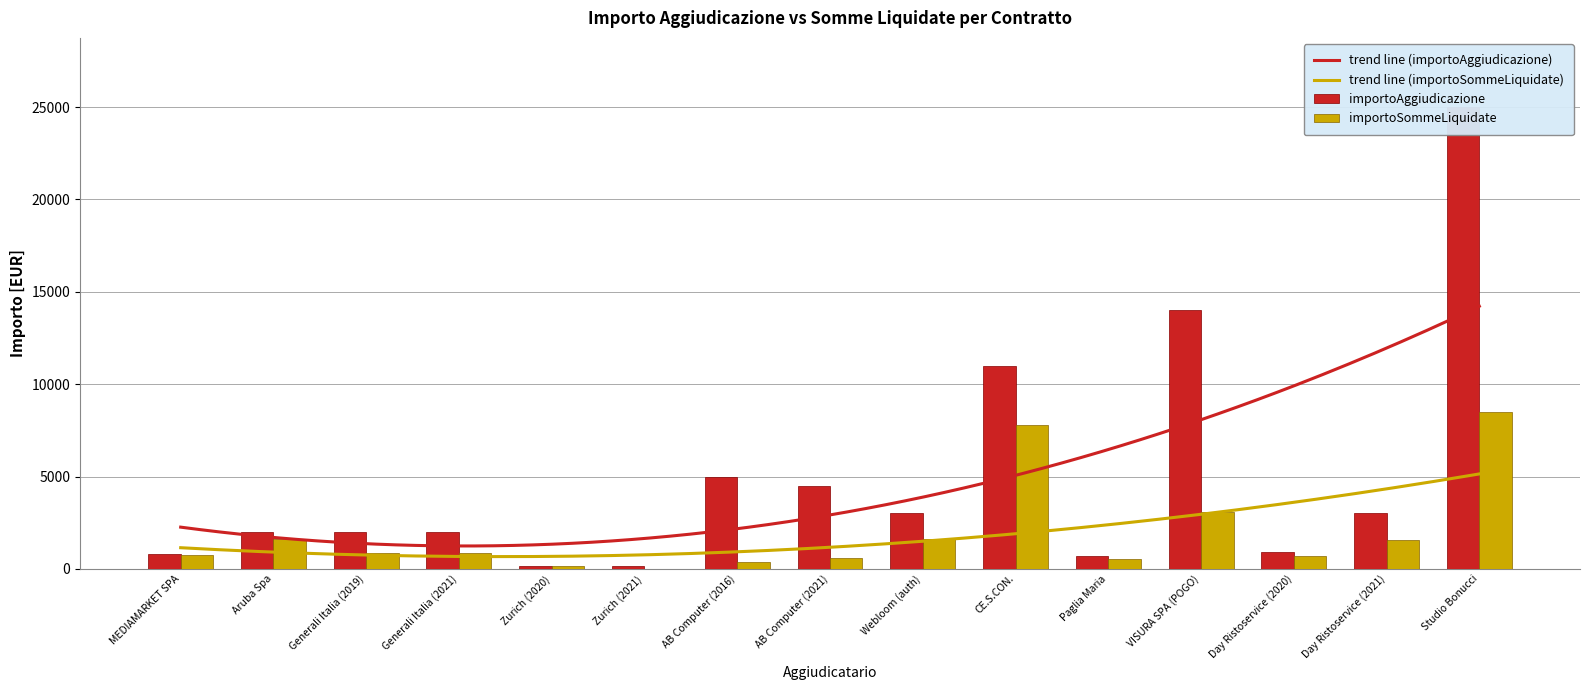

Reading right to left, extract all data points from this chart.

importoAggiudicazione: 25000.0	3000.0	900.0	14000.0	700.0	11000.0	3000.0	4500.0	5000.0	150.0	150.0	2000.0	2000.0	2000.0	800.0
importoSommeLiquidate: 8467.1	1536.0	691.2	3070.1	534.4	7800.0	1600.0	584.0	367.5	0.0	135.0	847.0	847.0	1593.4	736.9